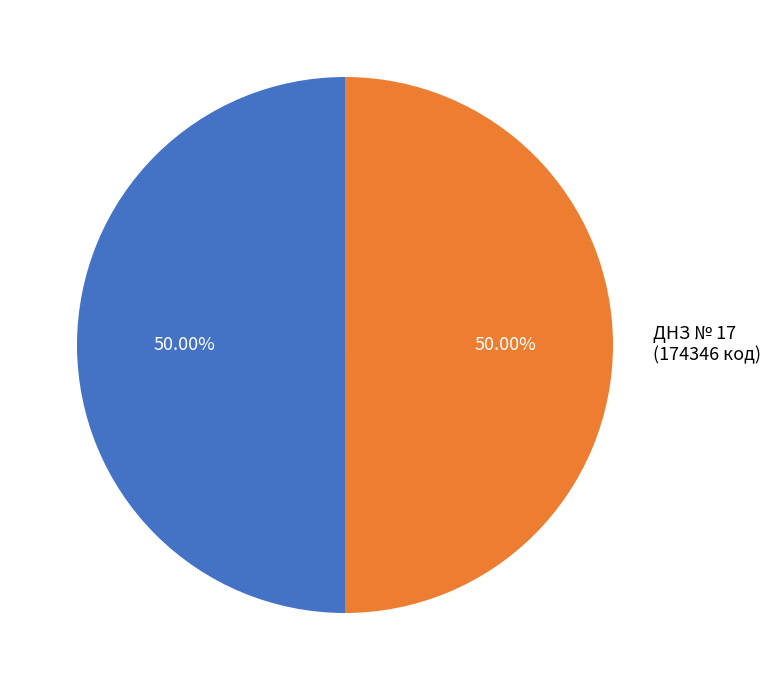

How many slices are in this pie chart?

2